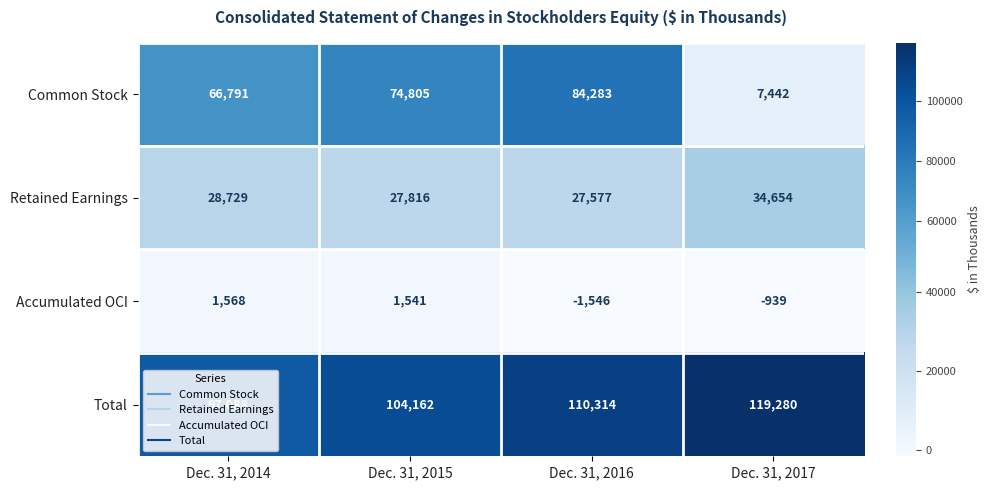

Between Dec. 31, 2014 and Dec. 31, 2017, which series saw the biggest shift?

Common Stock